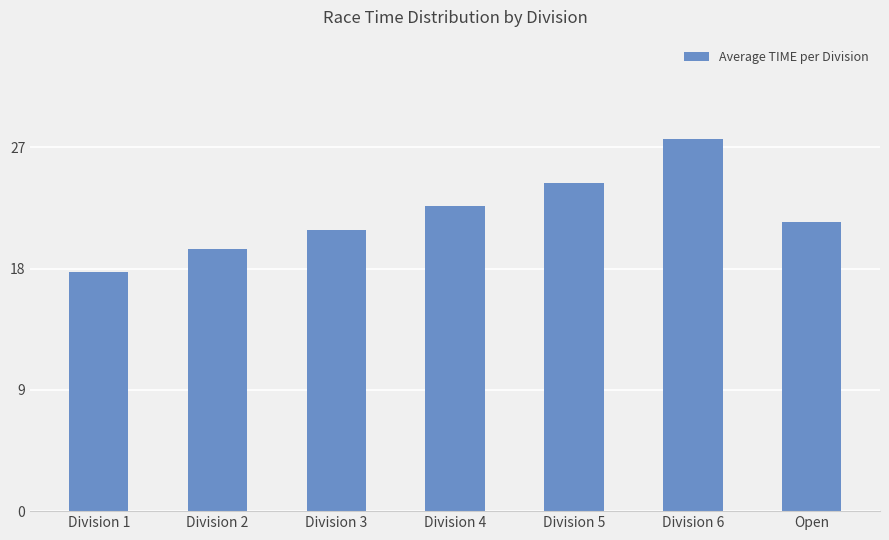

How many series are shown in this chart?

1